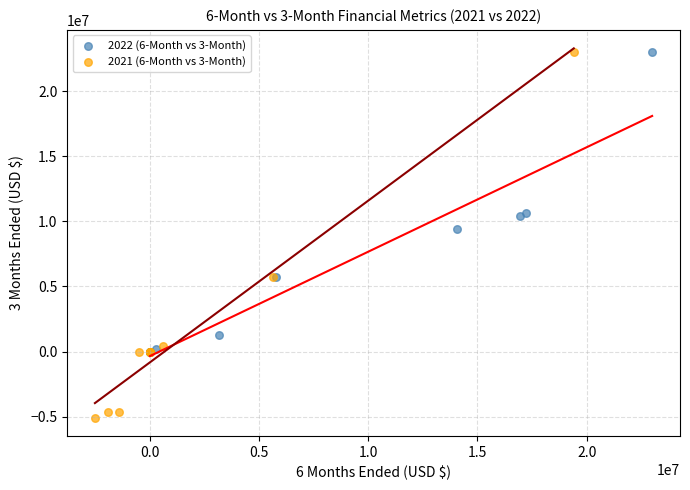

Which series has the widest spread of Y values?

2021 (6-Month vs 3-Month)